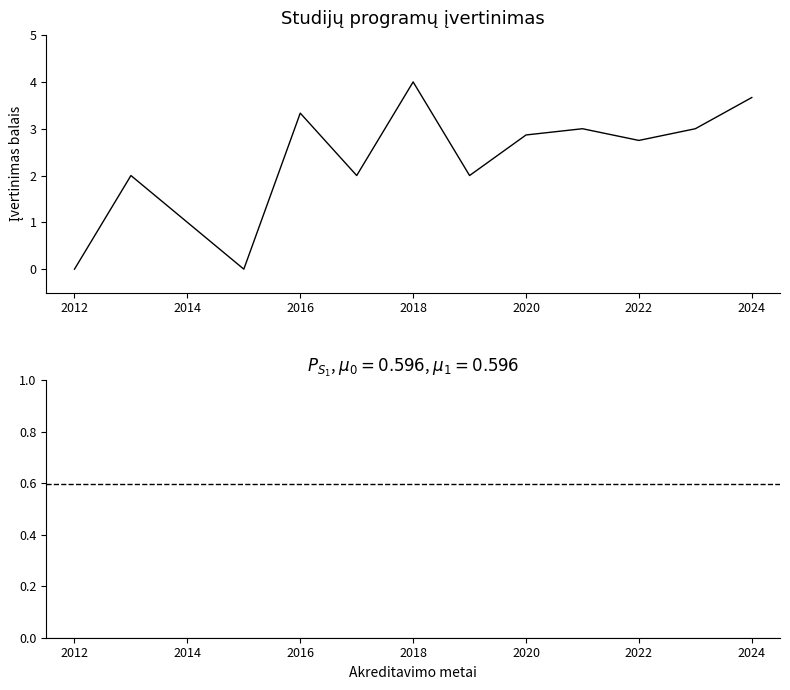

What is the difference between the maximum and minimum values?

4.0